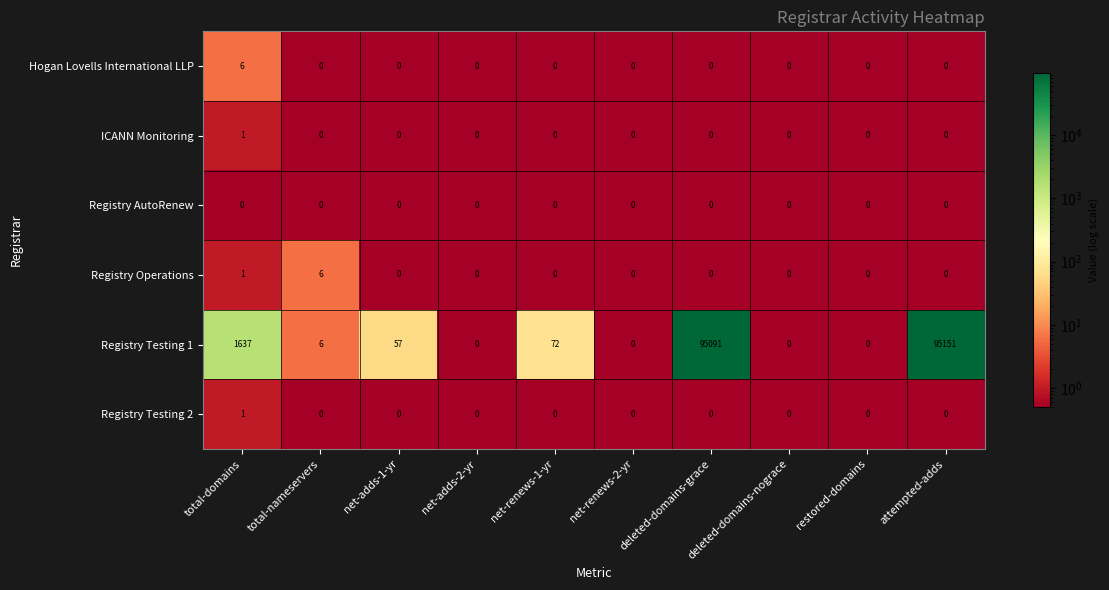

At which category does the chart reach its peak across all series?

attempted-adds